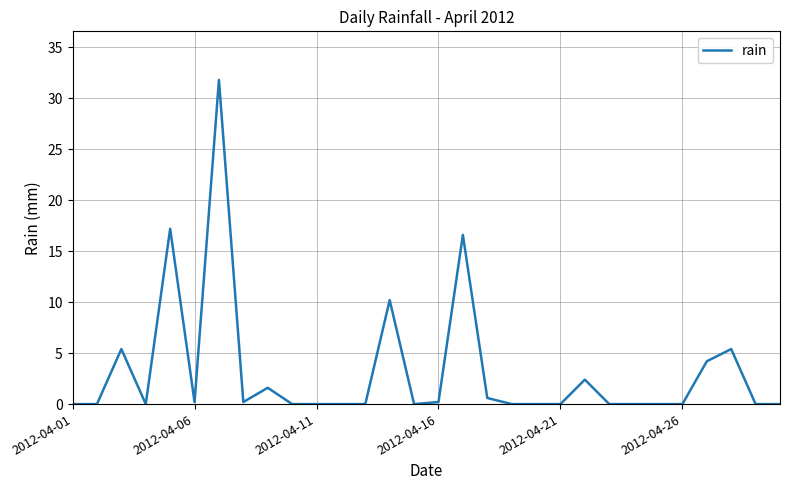

What is the difference between the maximum and minimum values?

31.8